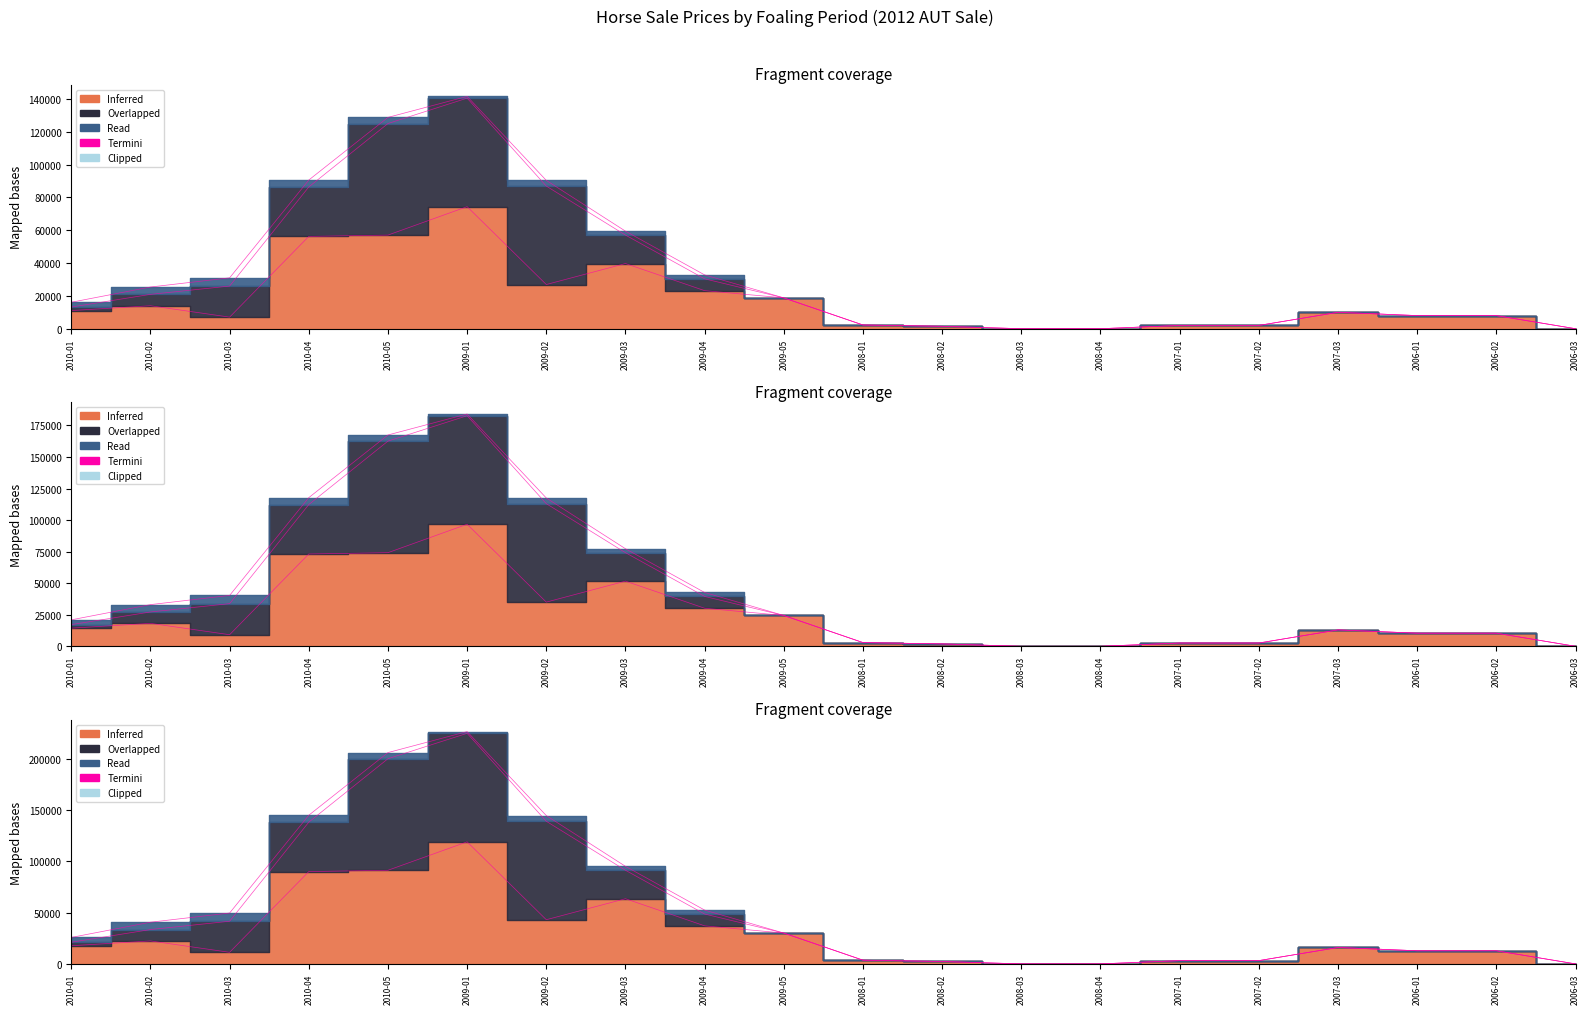

The value of Overlapped at 2007-03 is 0. True or false?

True